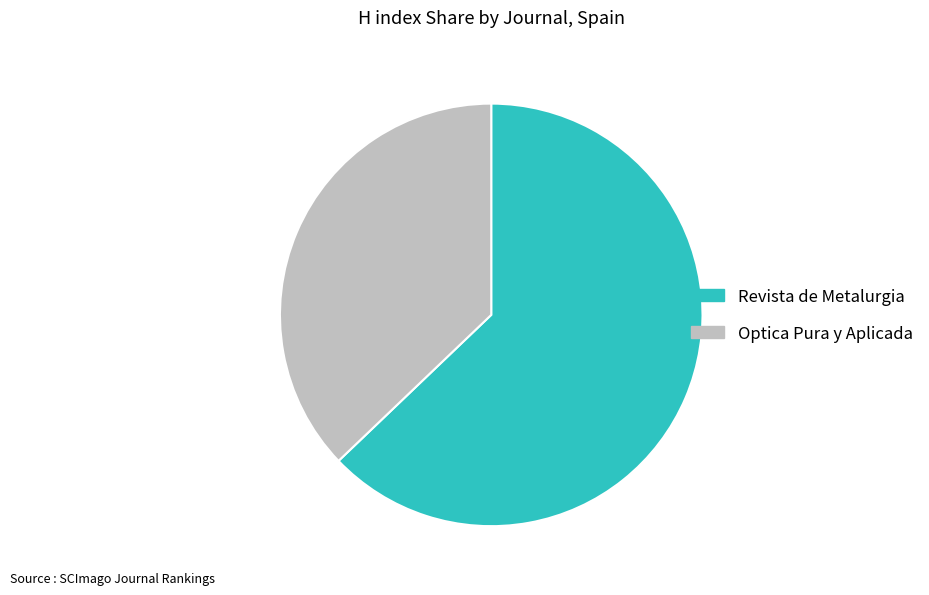

Rank the categories by value from highest to lowest.

Revista de Metalurgia, Optica Pura y Aplicada